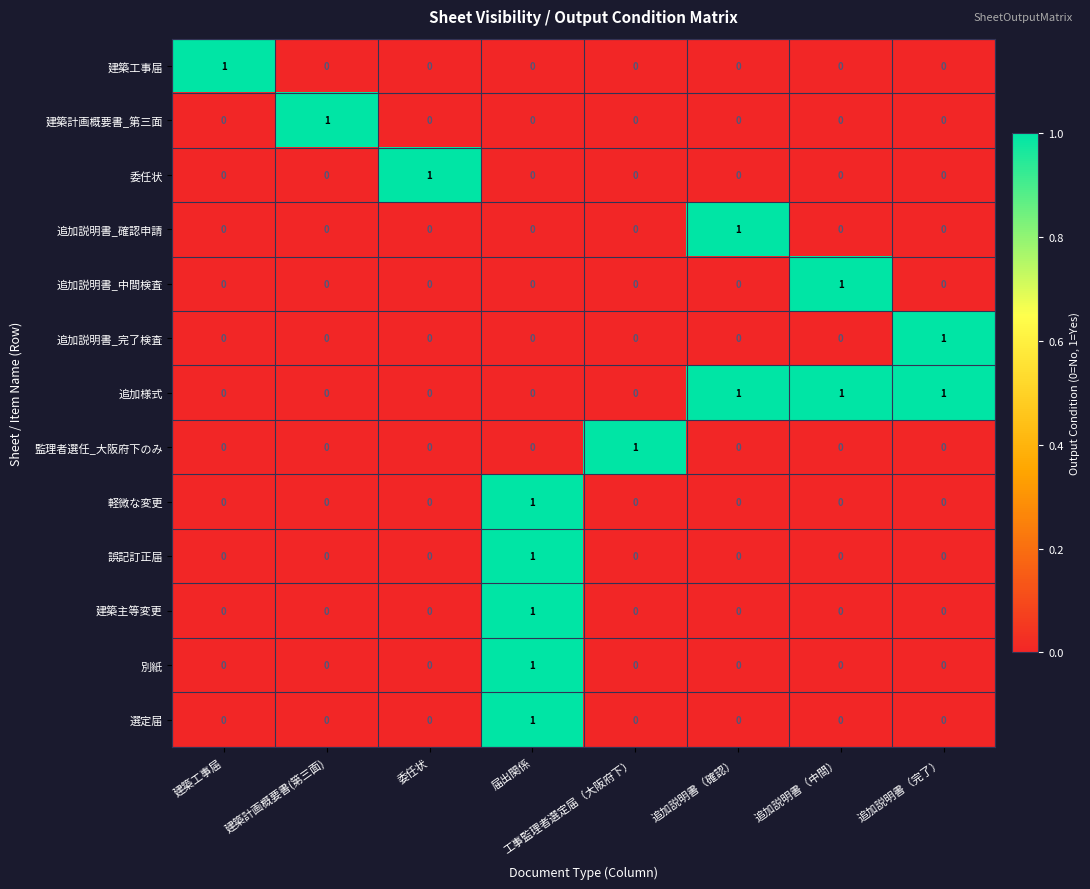

What is the spread (max minus min) of values at 委任状?

1